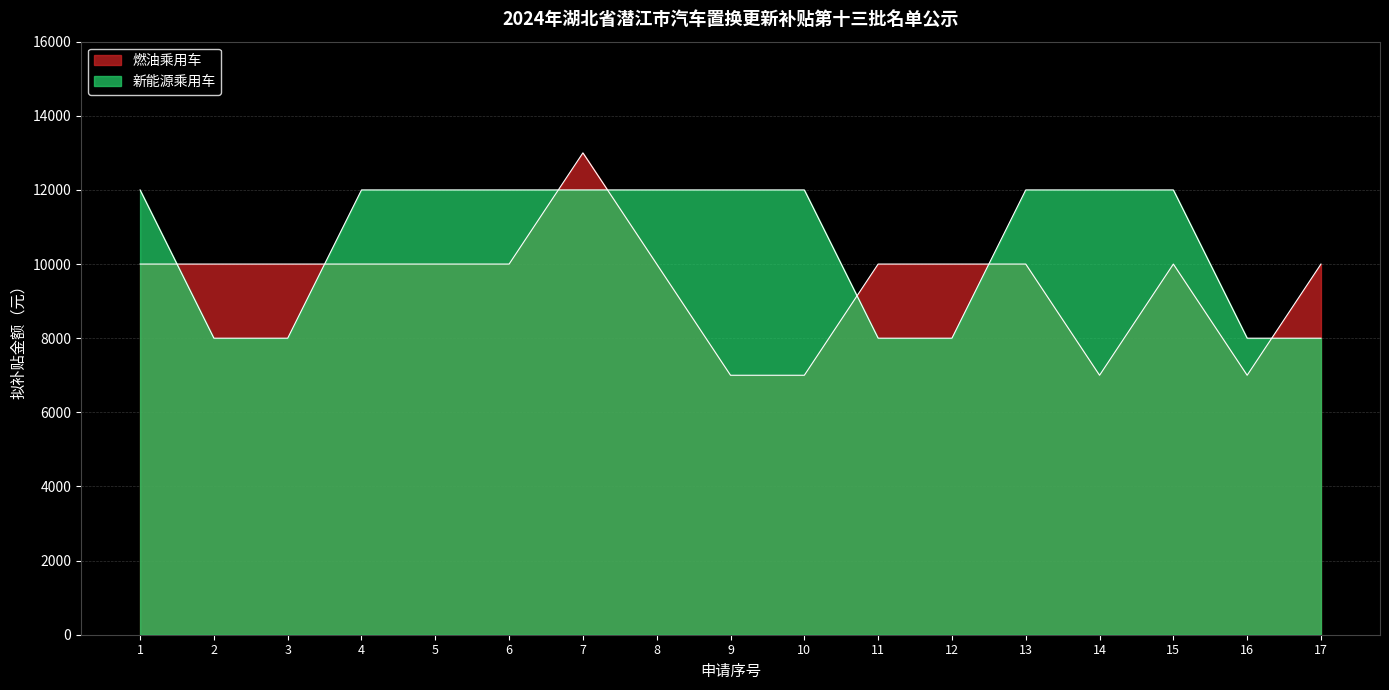

What value does the 燃油乘用车 series have at 2?

10000